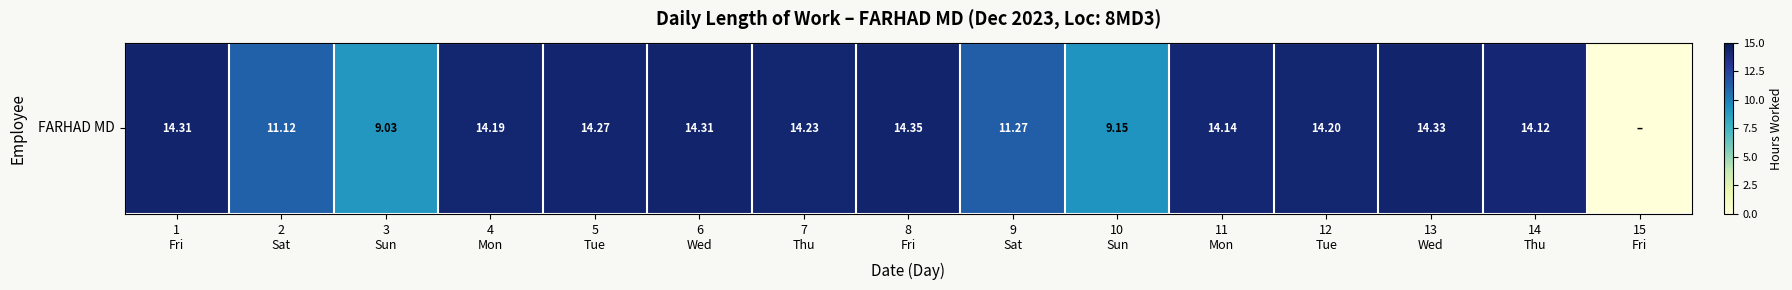

At which label does the data first exceed 14?

1
Fri